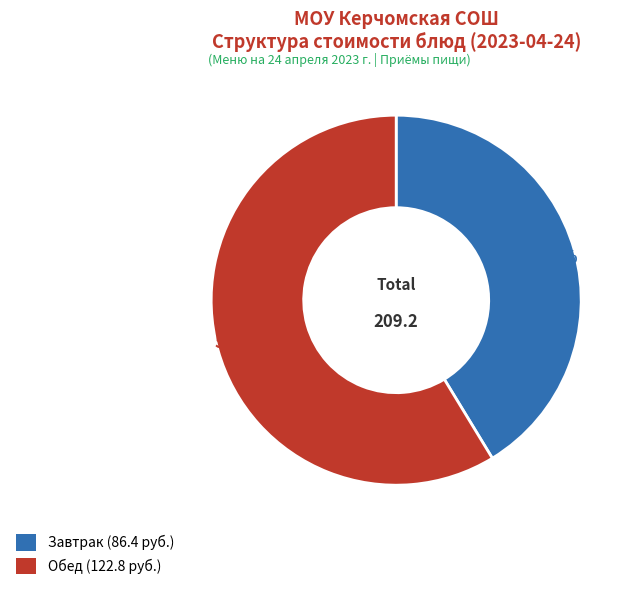

Is there any slice that represents more than half of the pie?

Yes